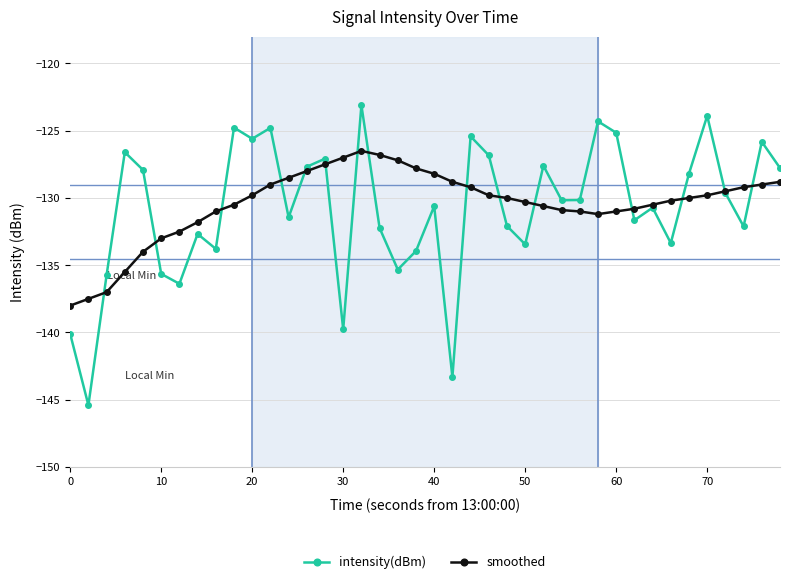

How many values in the intensity(dBm) series exceed -130?

18